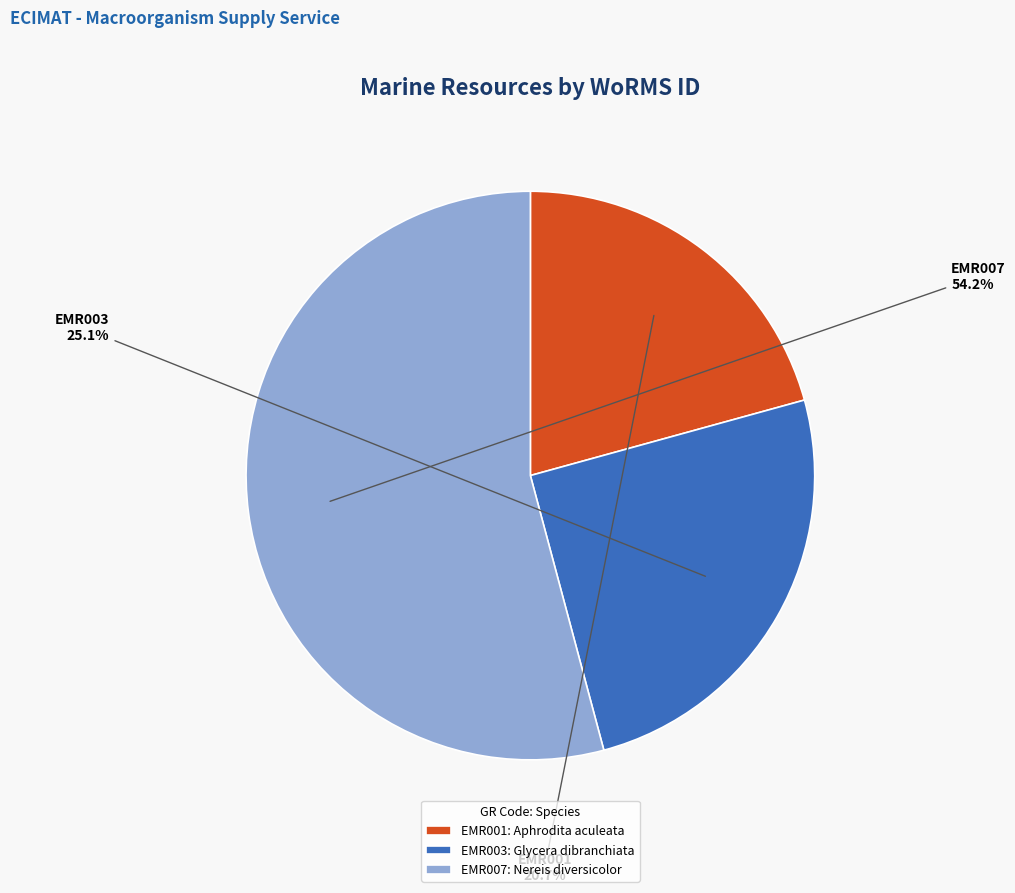

What is the largest slice in the pie chart?

EMR007